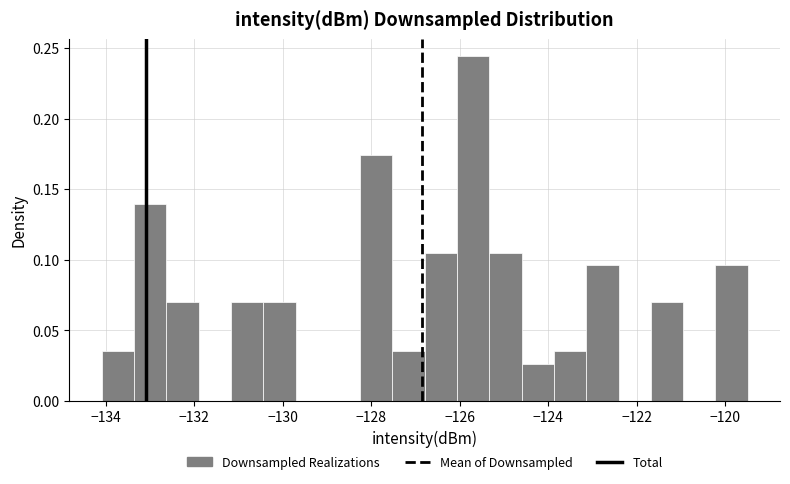

Around what value on the x-axis is the tallest bar? Give the approximate position of its centre, as read against the axis.

-125.6